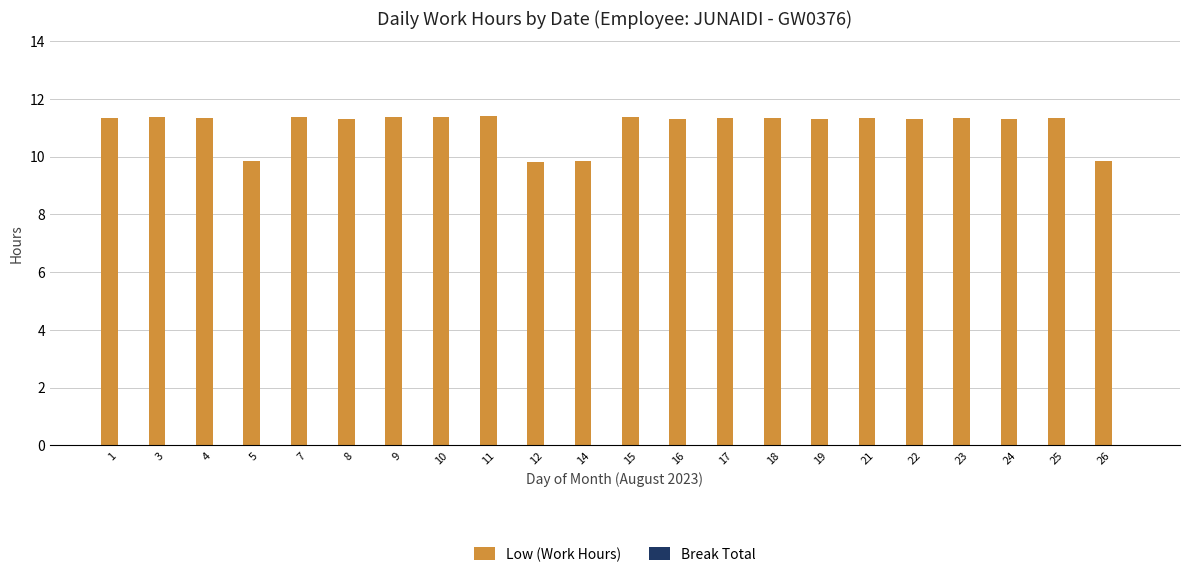

What is the change in value from 3 to 26?

-1.5